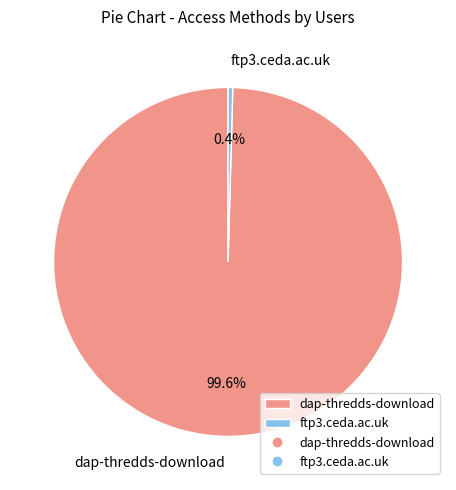

Between dap-thredds-download and ftp3.ceda.ac.uk, which is larger?

dap-thredds-download